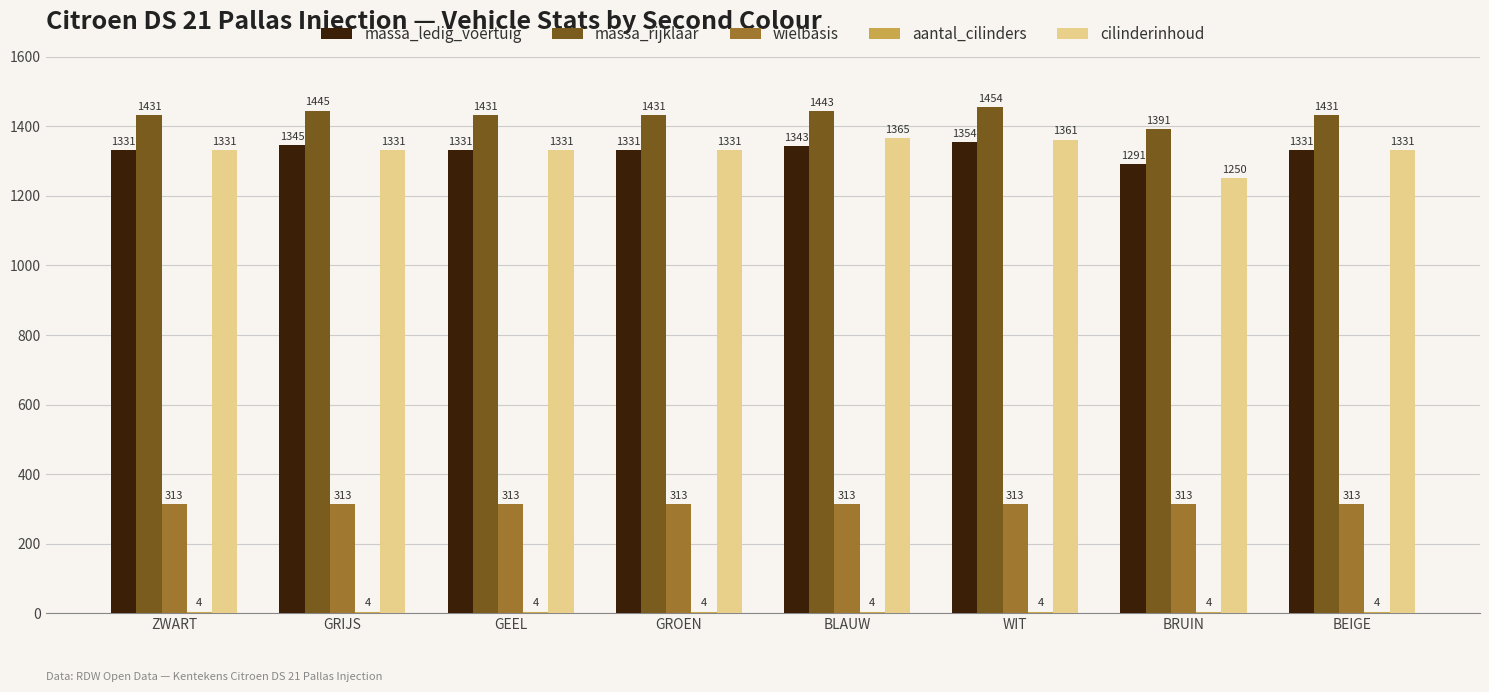

What is the greatest value displayed?

1454